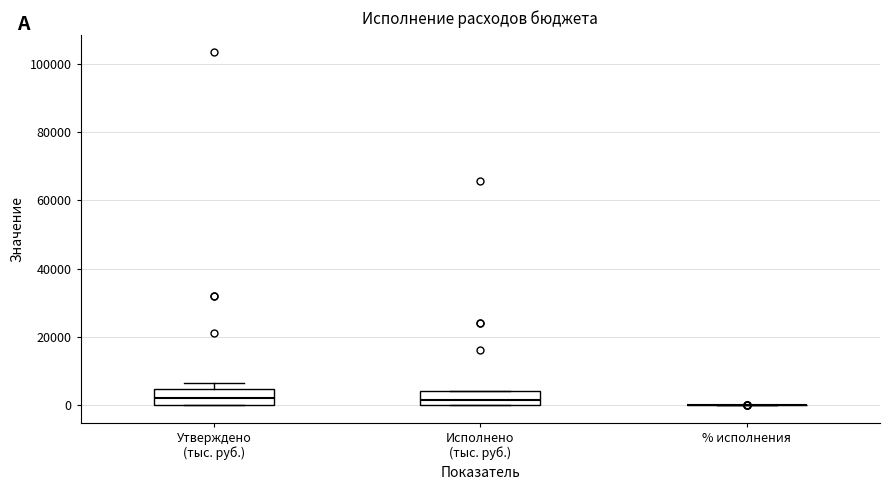

Reading left to right, read every box against the y-axis: the position of its median line, the range the box covers, and the ends of its whiskers. The values are not printed on the chart, so give them approximately, as read against the axis.

Утверждено (тыс. руб.): median 2000, box 0 to 4000, whiskers 0 to 6000
Исполнено (тыс. руб.): median 2000, box 0 to 4000, whiskers 0 to 4000
% исполнения: box collapsed to a line at 0, whiskers 0 to 0